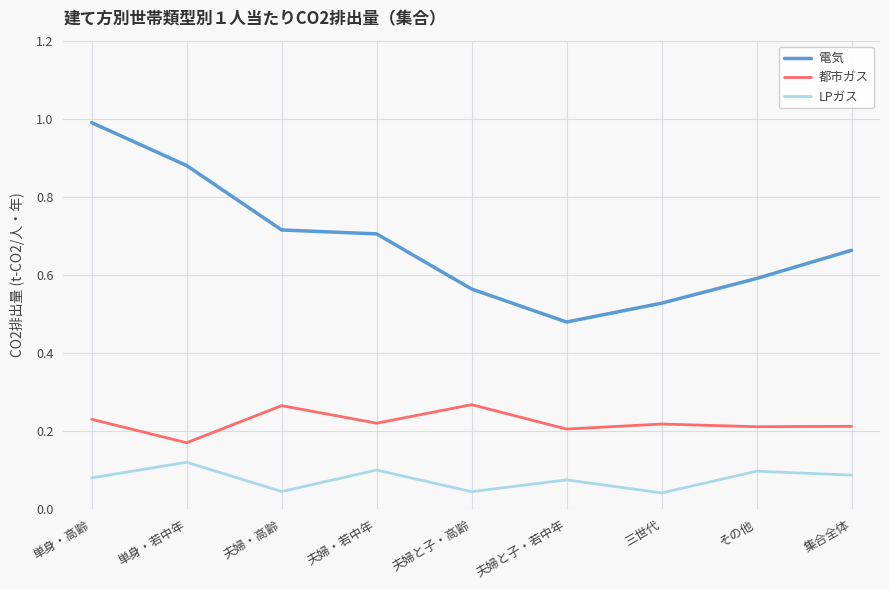

At which category does LPガス reach its first local peak?

単身・若中年